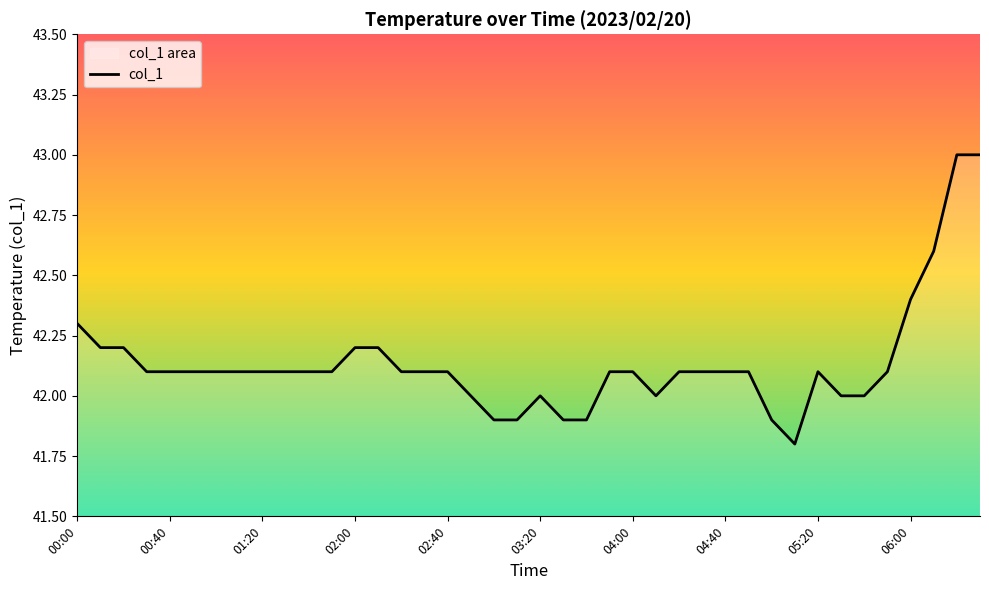

Which label corresponds to the smallest value in the chart?

05:10